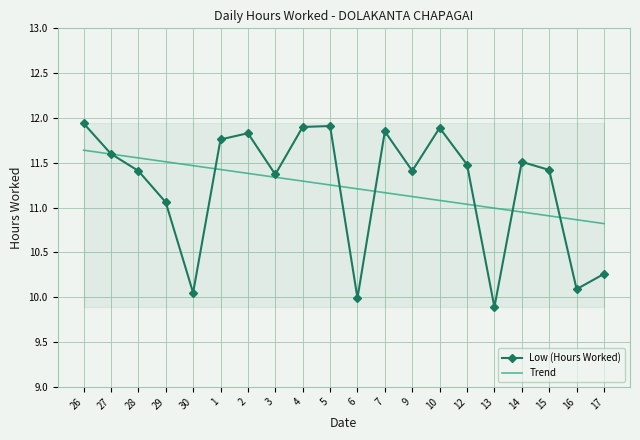

Is this an area chart (filled region under the line)?

No